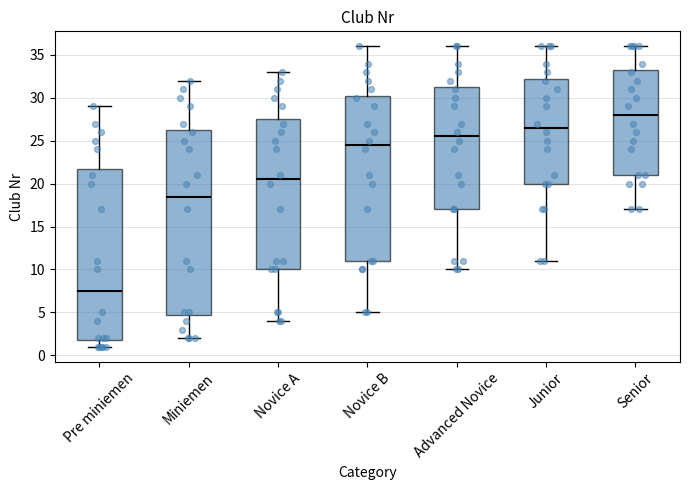

Which box has the lowest median line?

Pre miniemen